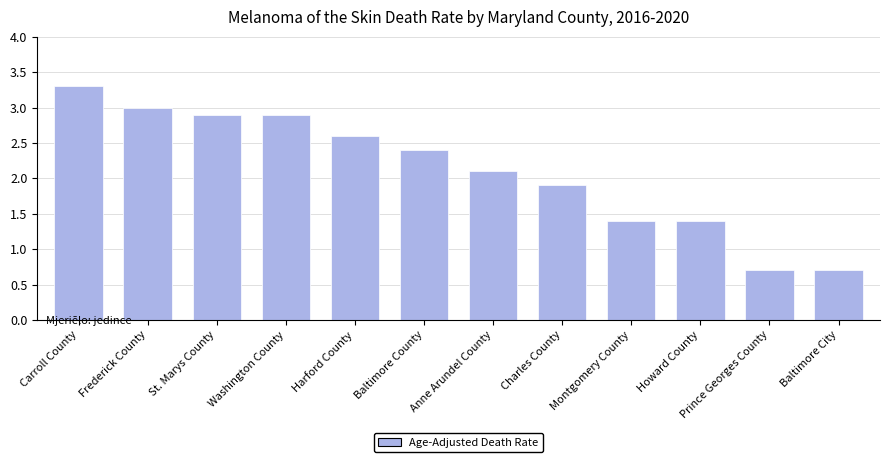

The chart shows a value of 2.1 at Anne Arundel County. True or false?

True